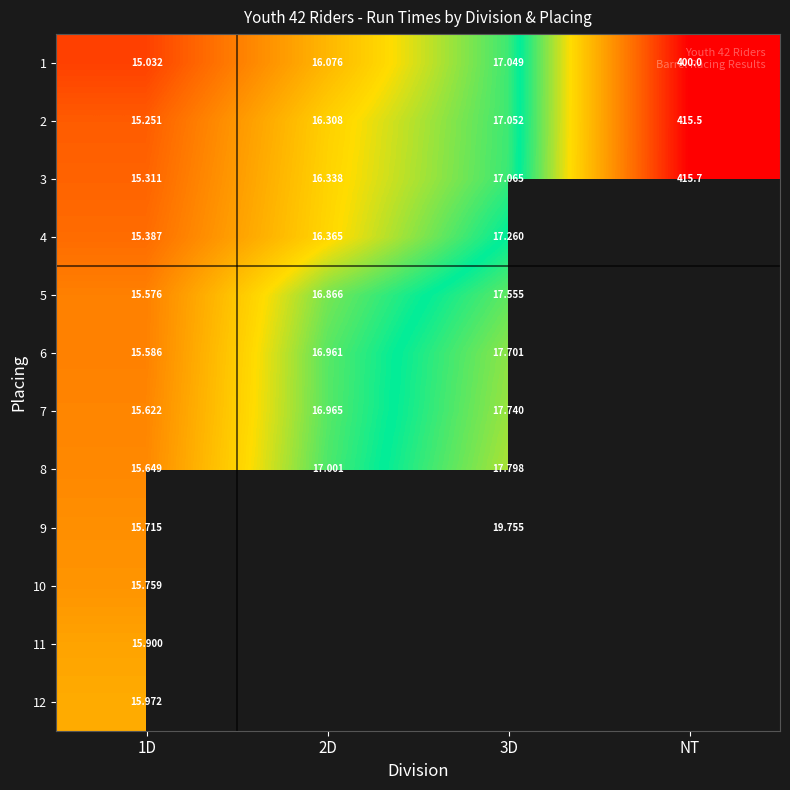

Between 3D and 2D, which is larger?

3D